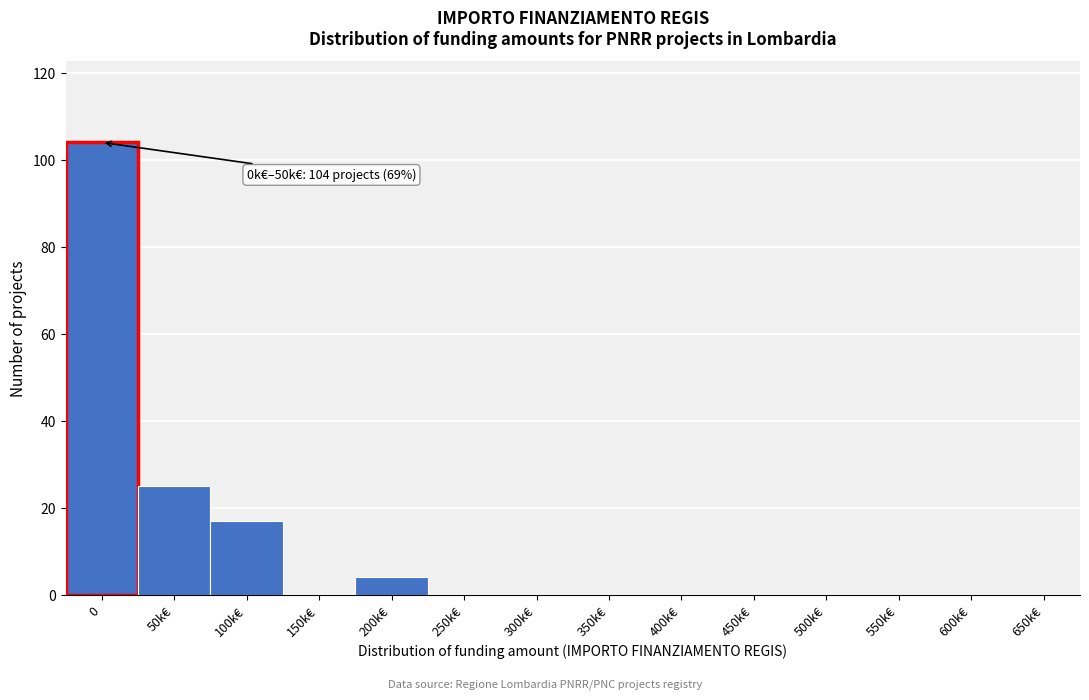

Reading left to right, list all the values displayed in this chart.

0=104	50k€=25	100k€=17	150k€=0	200k€=4	250k€=0	300k€=0	350k€=0	400k€=0	450k€=0	500k€=0	550k€=0	600k€=0	650k€=0